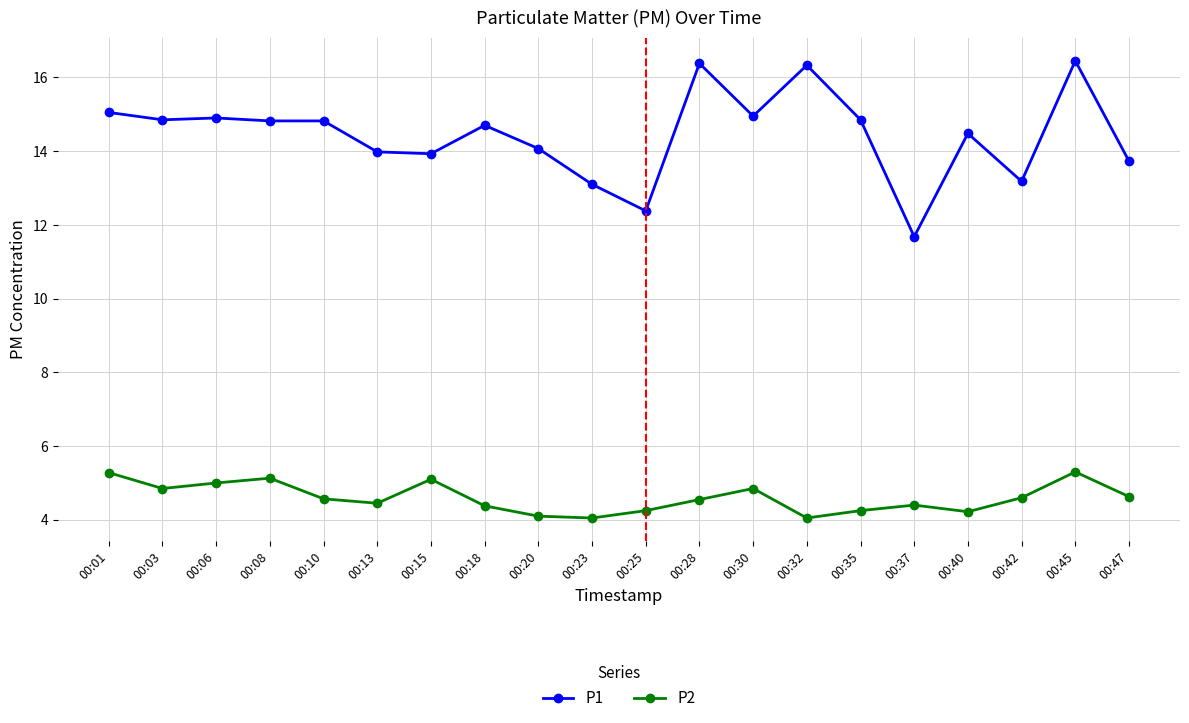

Where is the first local maximum for P2?

00:08